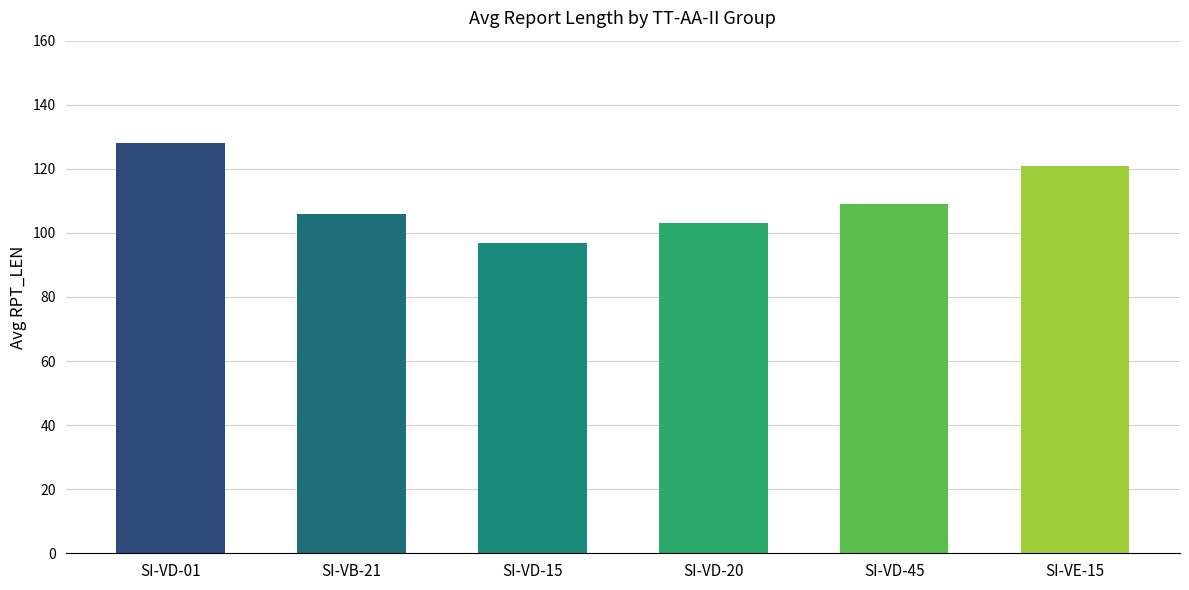

What is the ratio of the value at SI-VD-15 to the value at SI-VD-45?

0.9